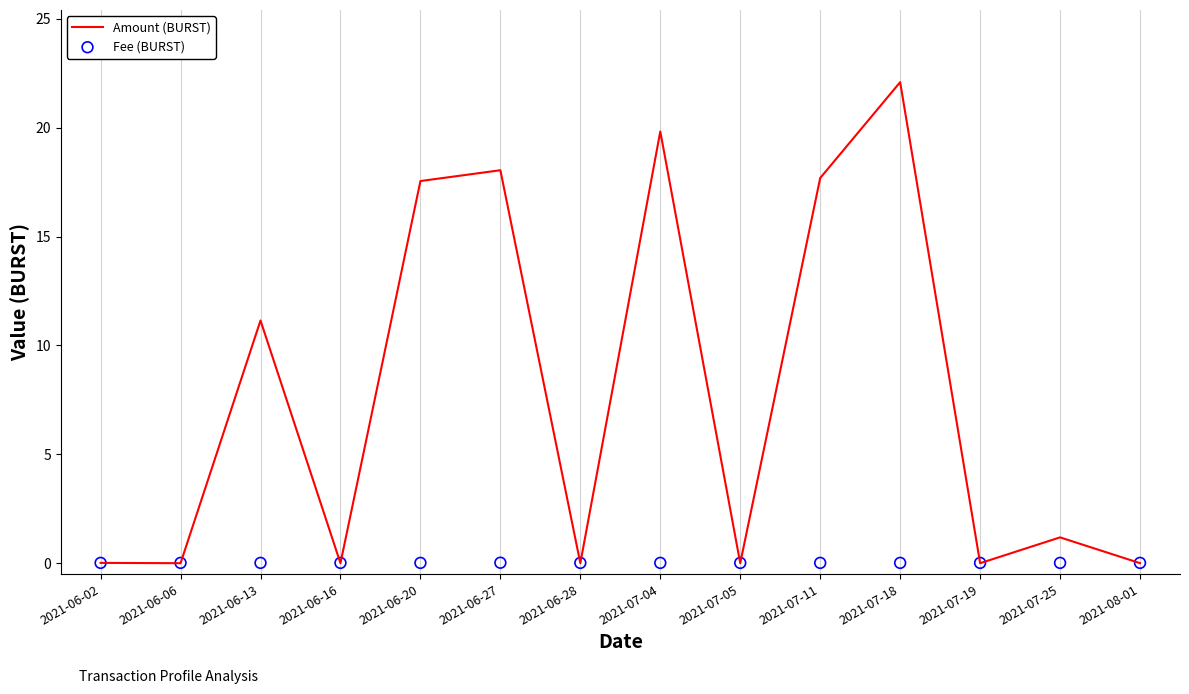

Is the value of Fee (BURST) at 2021-07-25 greater than the value of Amount (BURST) at 2021-07-04?

No